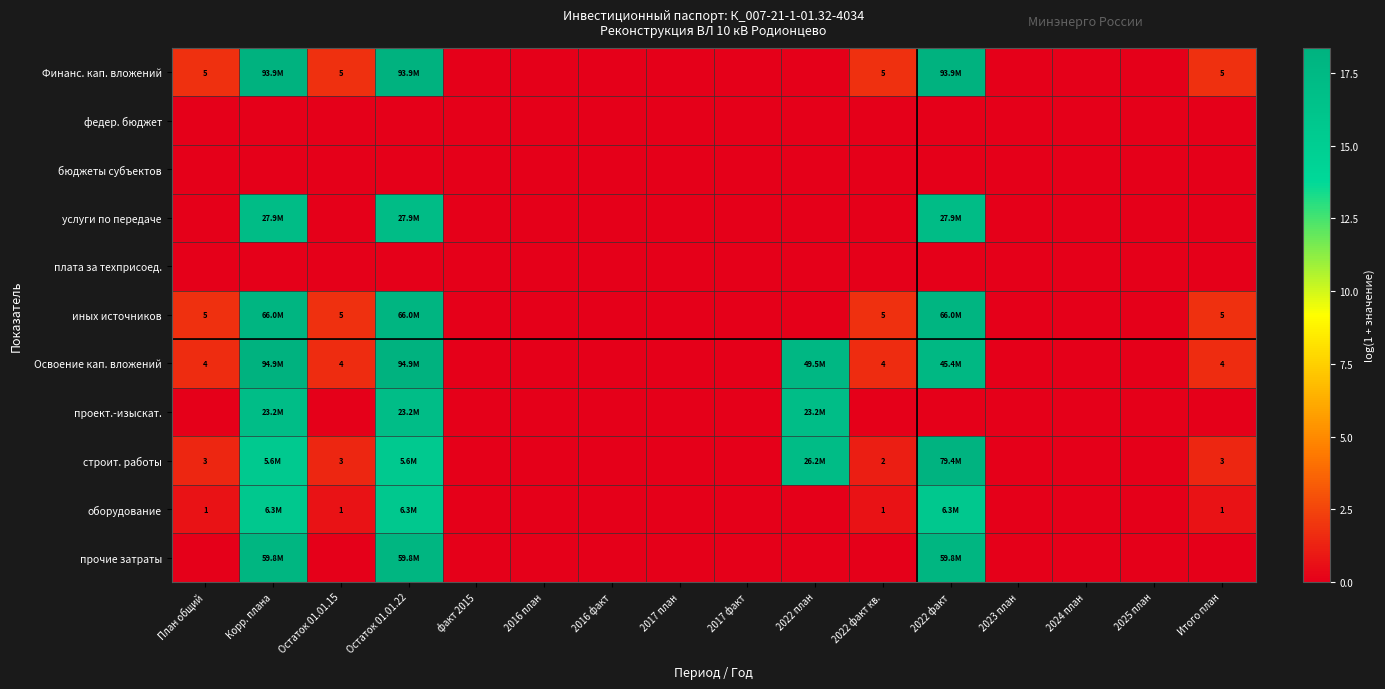

Which has a higher value, факт 2015 or 2022 факт кв.?

2022 факт кв.